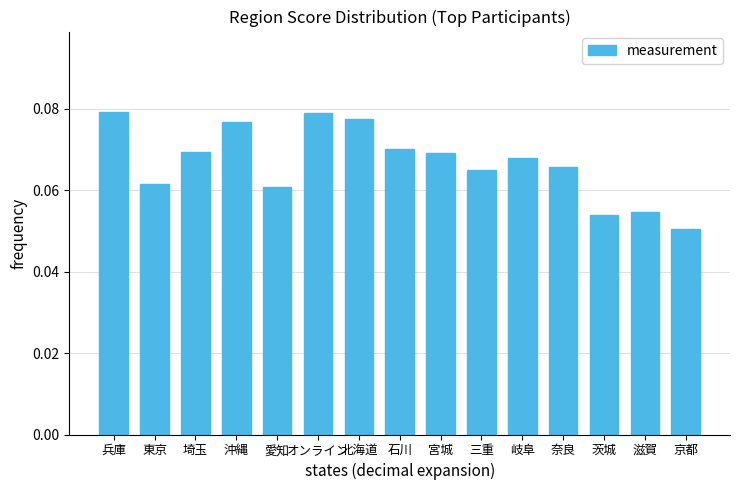

What is the label of the 12th bar from the left?

奈良